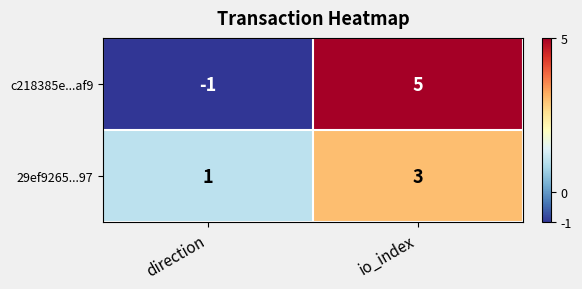

At which label is c218385e...af9 closest to 2?

direction